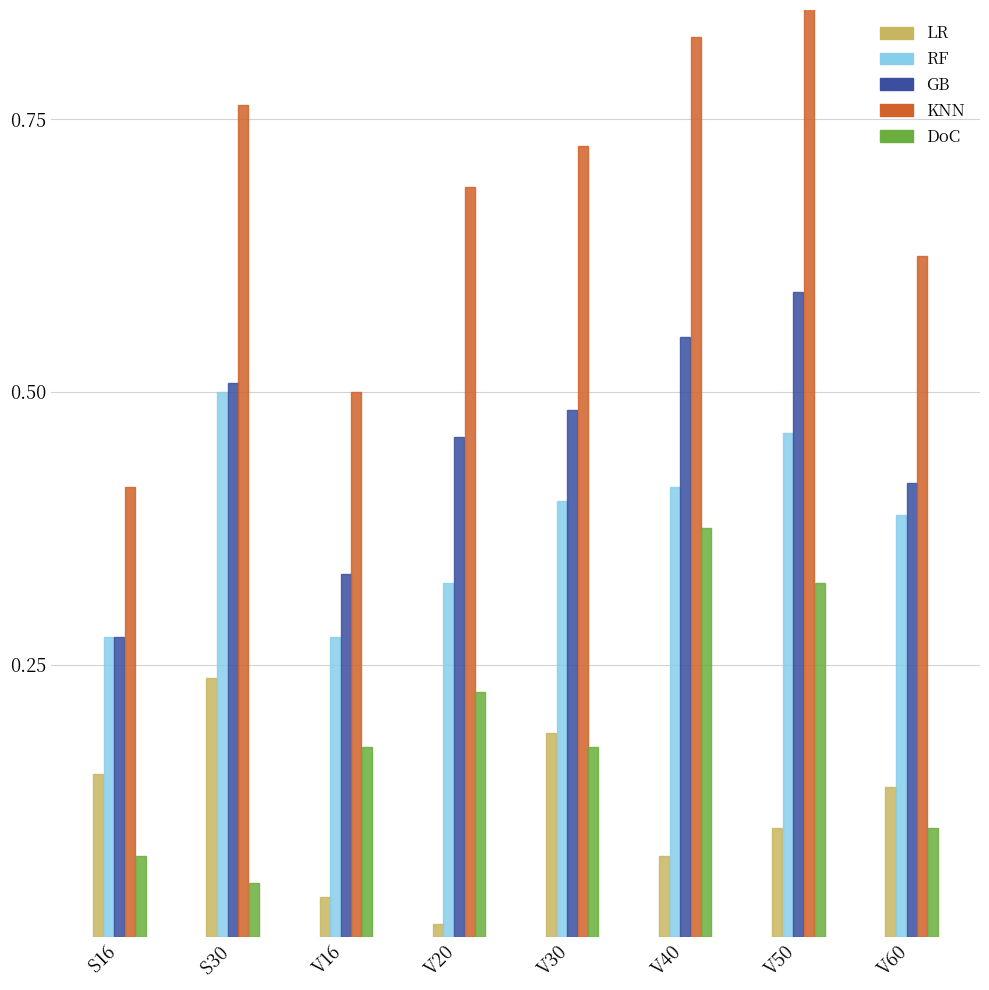

Reading left to right, transcribe all the data shown in this chart.

LR: S16=0.1	S30=0.2	V16=0.0	V20=0.0	V30=0.2	V40=0.1	V50=0.1	V60=0.1
RF: S16=0.3	S30=0.5	V16=0.3	V20=0.3	V30=0.4	V40=0.4	V50=0.5	V60=0.4
GB: S16=0.3	S30=0.5	V16=0.3	V20=0.5	V30=0.5	V40=0.6	V50=0.6	V60=0.4
KNN: S16=0.4	S30=0.8	V16=0.5	V20=0.7	V30=0.7	V40=0.8	V50=0.9	V60=0.6
DoC: S16=0.1	S30=0.1	V16=0.2	V20=0.2	V30=0.2	V40=0.4	V50=0.3	V60=0.1